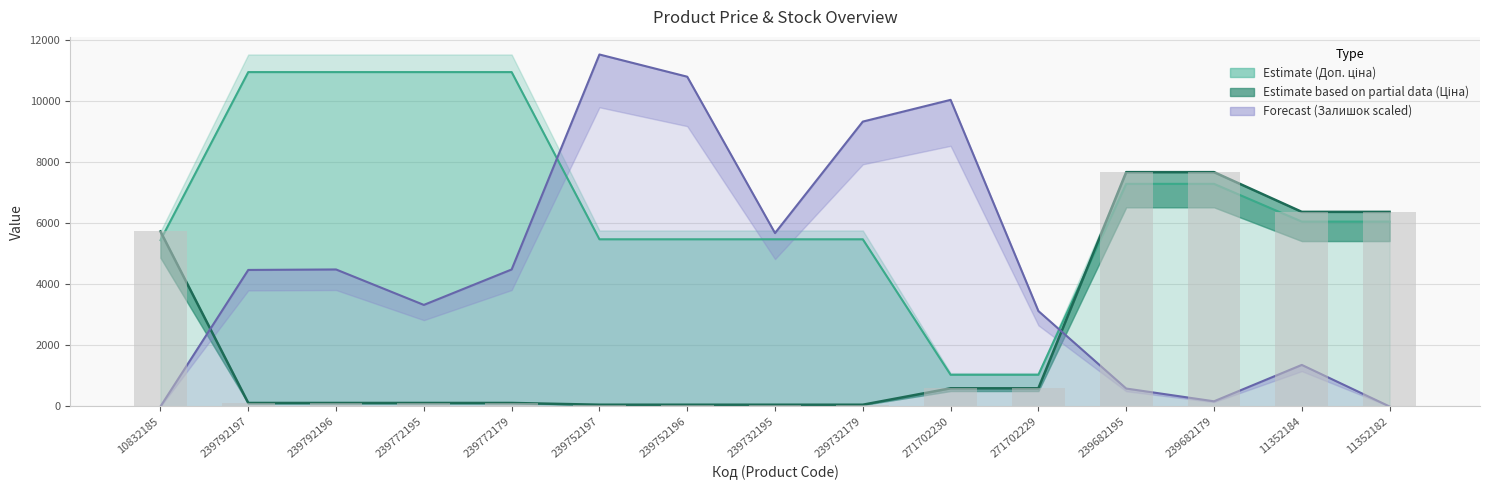

What is the label of the 14th bar from the right?

239792197